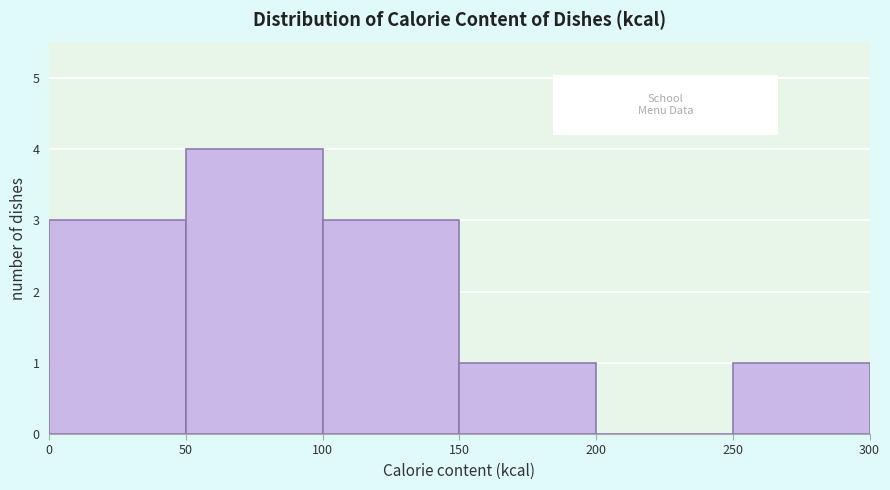

Reading left to right, list every bar in this chart as the range it spans on the x-axis followed by its height. The values are not printed on the chart, so give them approximately, as read against the axis.

0 to 50: 3
50 to 100: 4
100 to 150: 3
150 to 200: 1
200 to 250: 0
250 to 300: 1